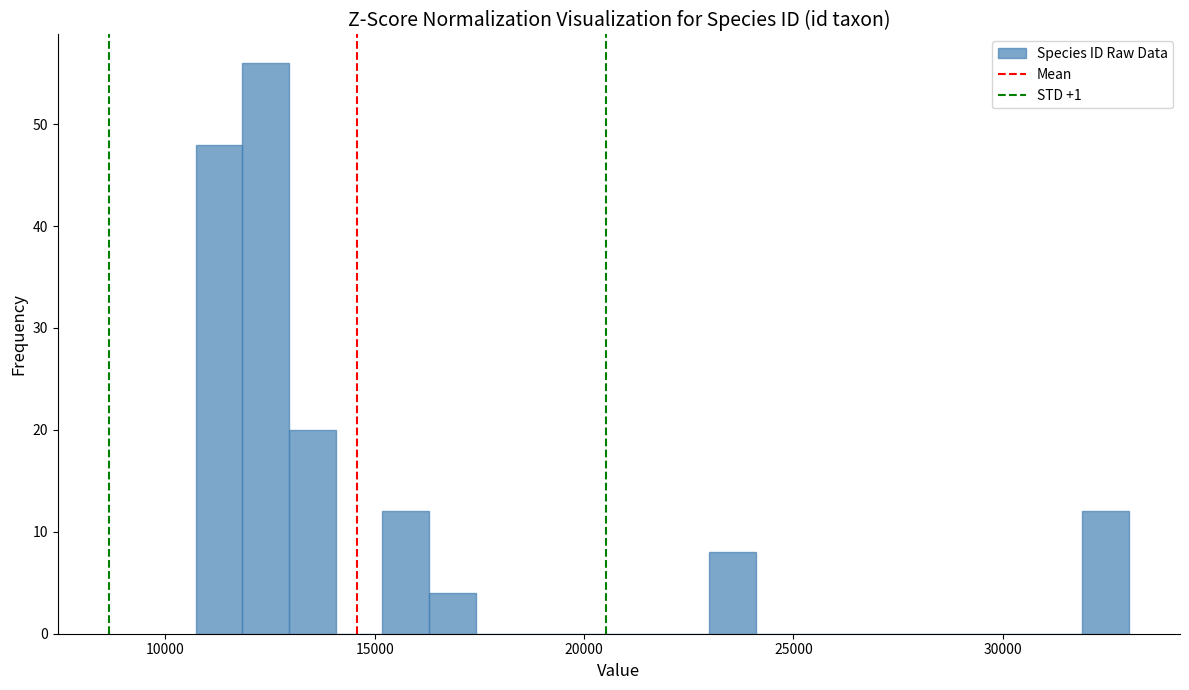

Read against the x-axis, roughly where is the centre of the tallest bar?

12500